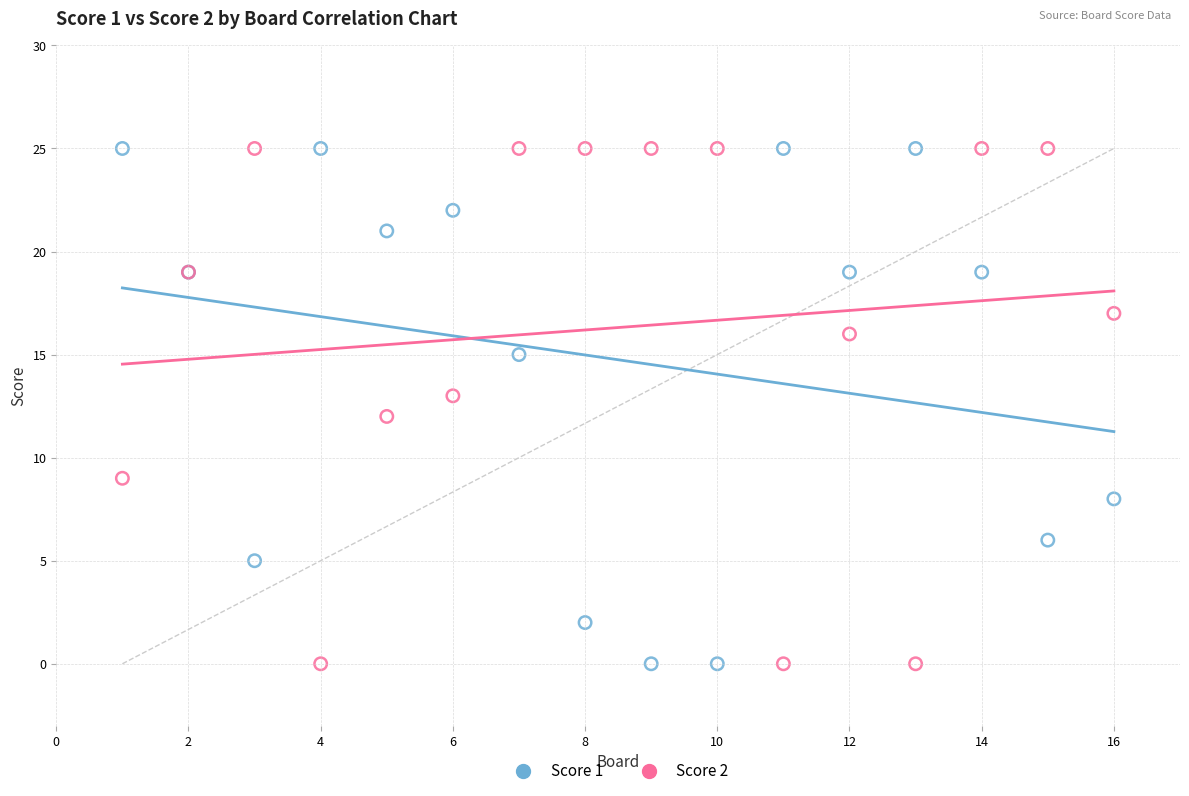

What is the X range (max minus min) for the scatter plot?

15